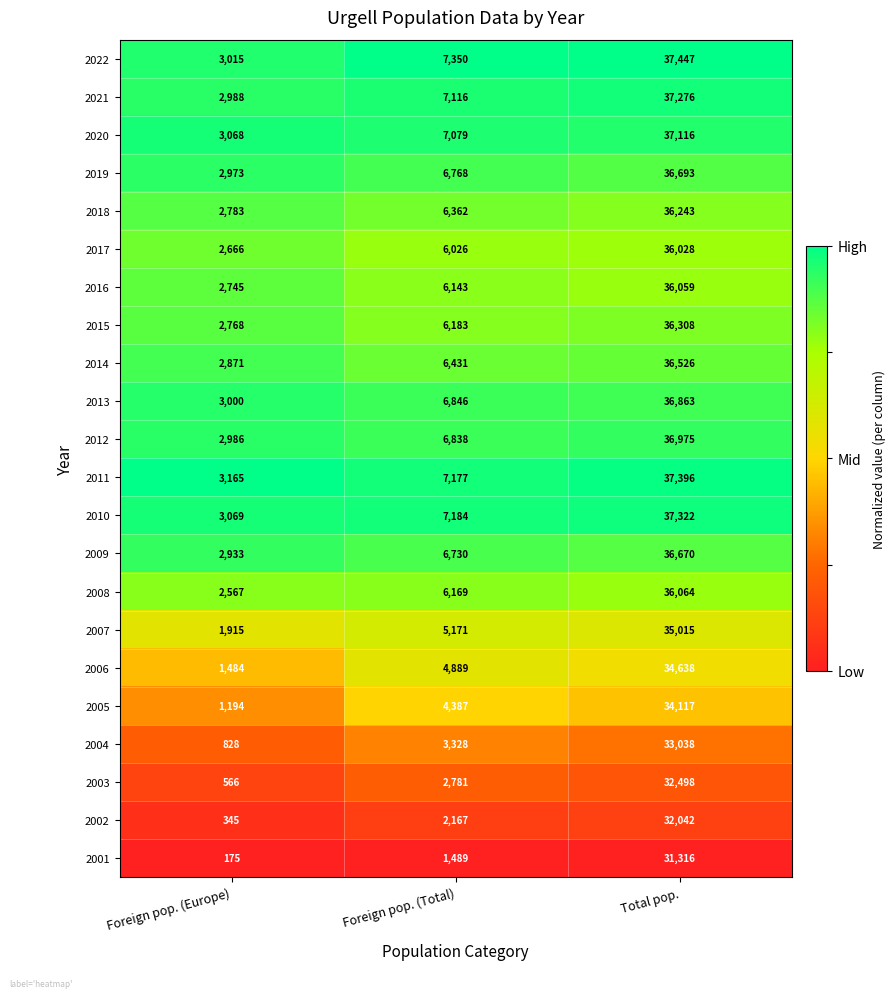

At Foreign pop. (Total), list the series in order from largest to smallest.

2022, 2010, 2011, 2021, 2020, 2013, 2012, 2019, 2009, 2014, 2018, 2015, 2008, 2016, 2017, 2007, 2006, 2005, 2004, 2003, 2002, 2001